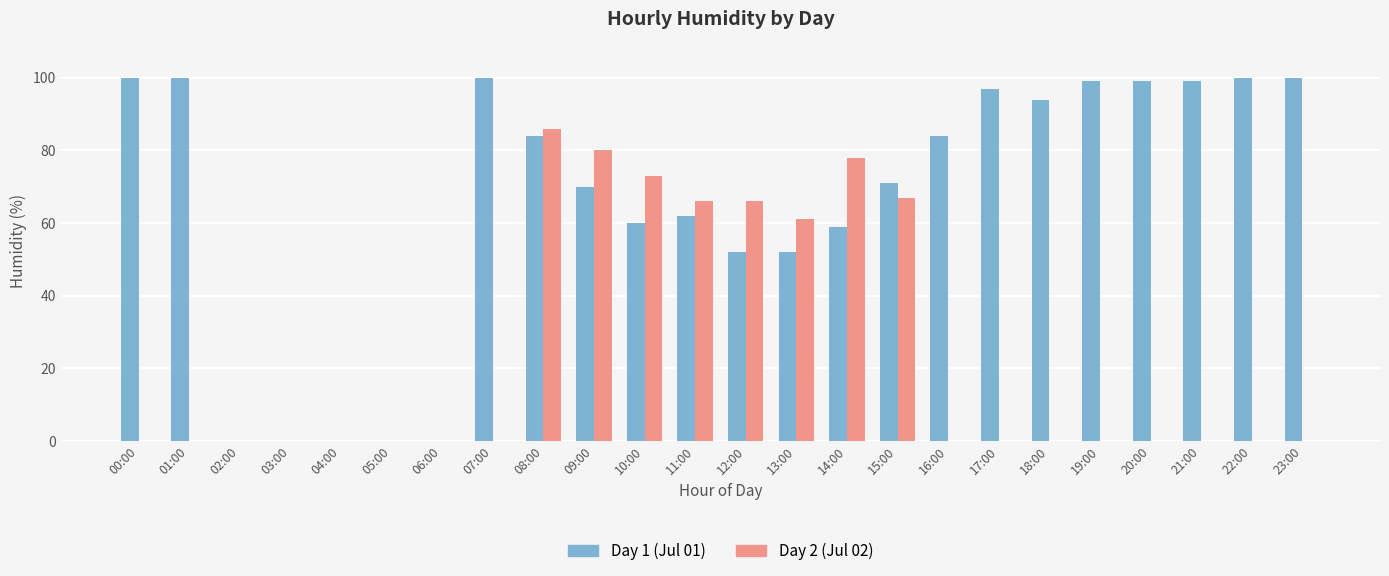

What is the maximum value for Day 2 (Jul 02)?

86